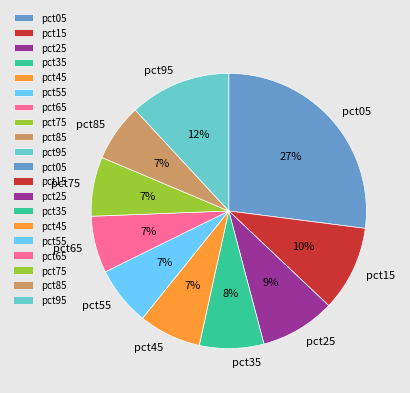

Is the sum of pct45 and pct35 greater than half?

No